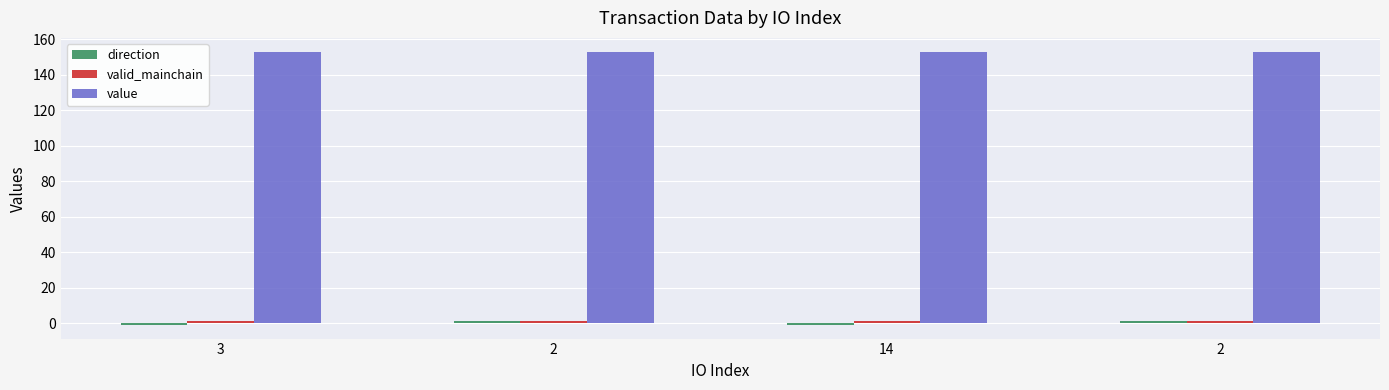

How many categories are shown in the chart?

4